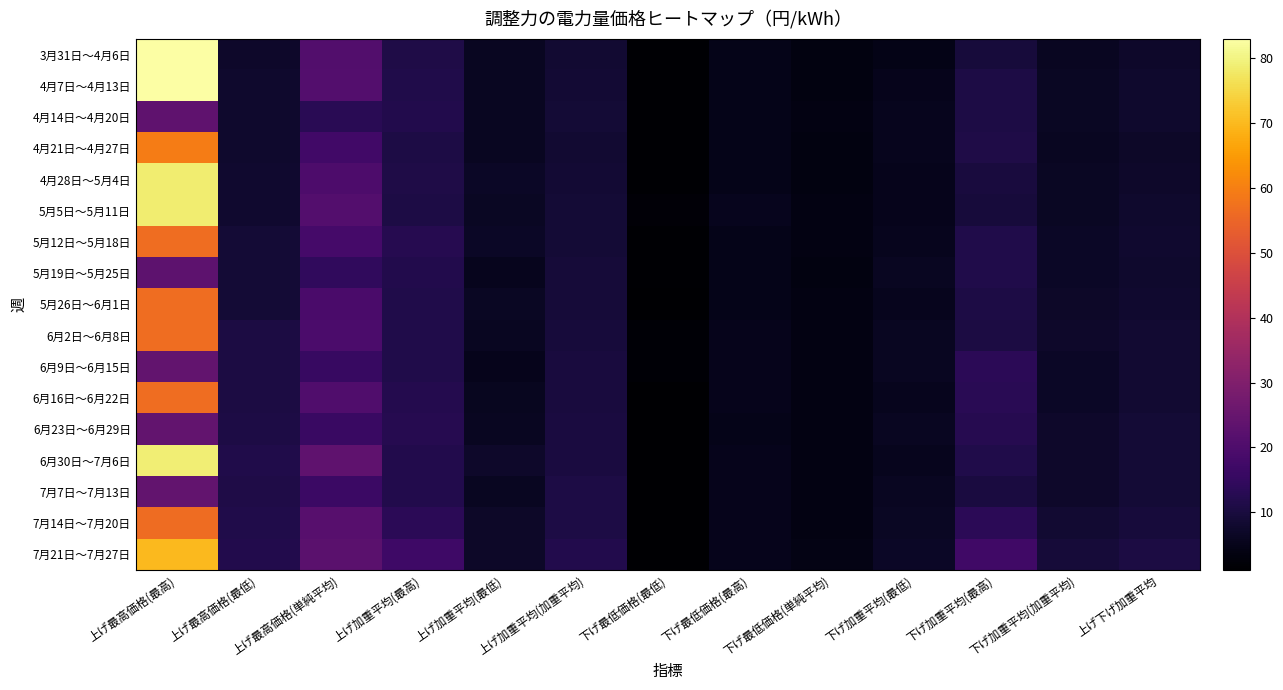

What is the total value across all series at 下げ加重平均(最低)?

95.0